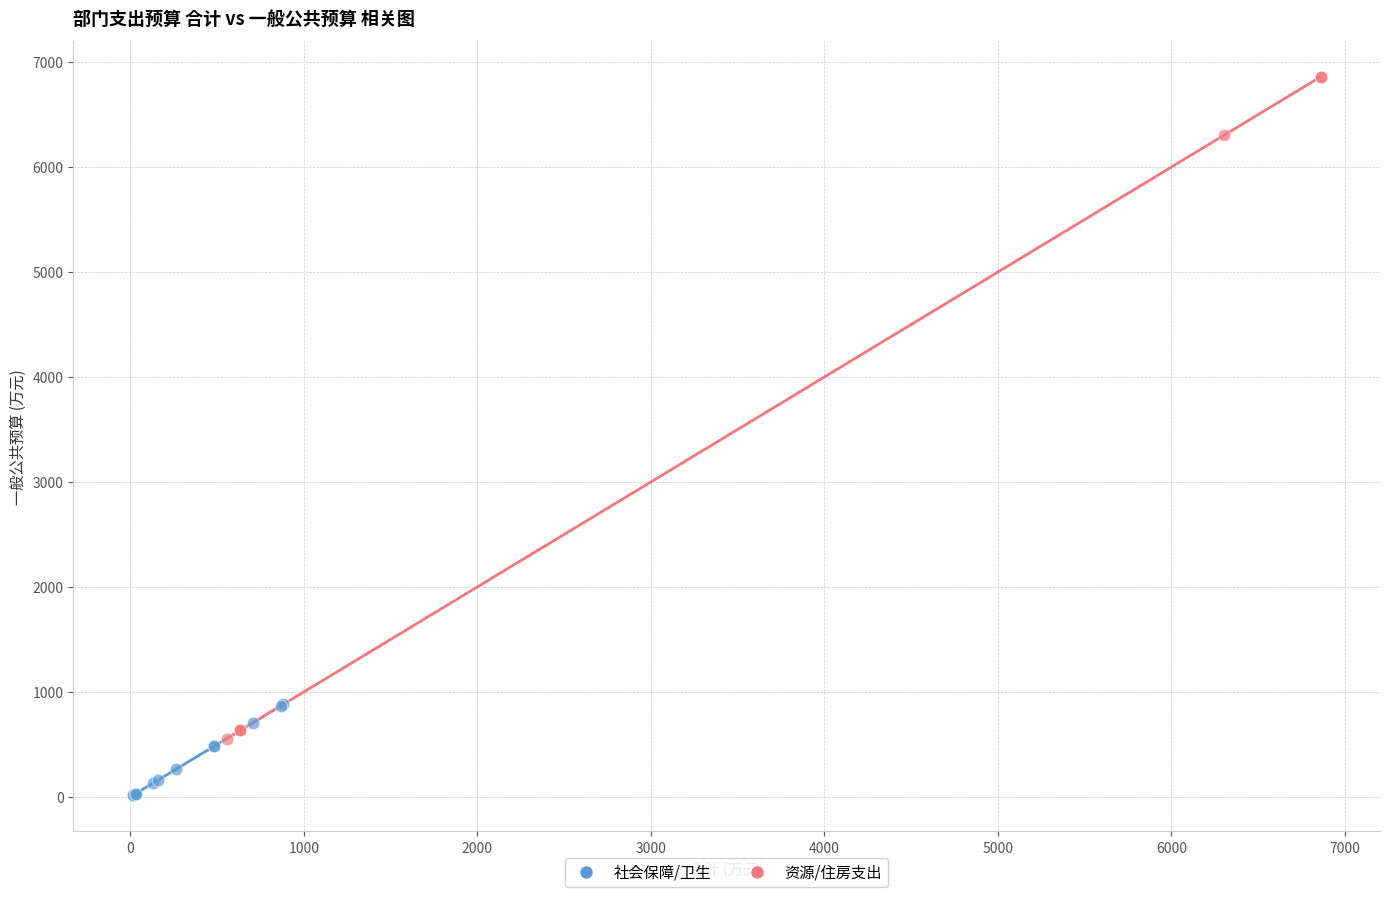

Which series has the widest spread of Y values?

资源/住房支出